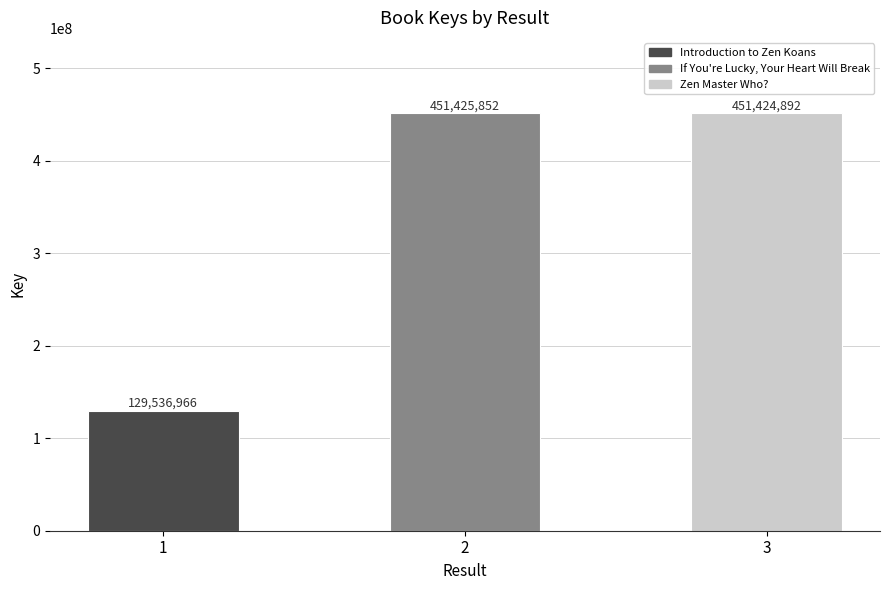

List the labels in order of value, smallest first.

1, 3, 2